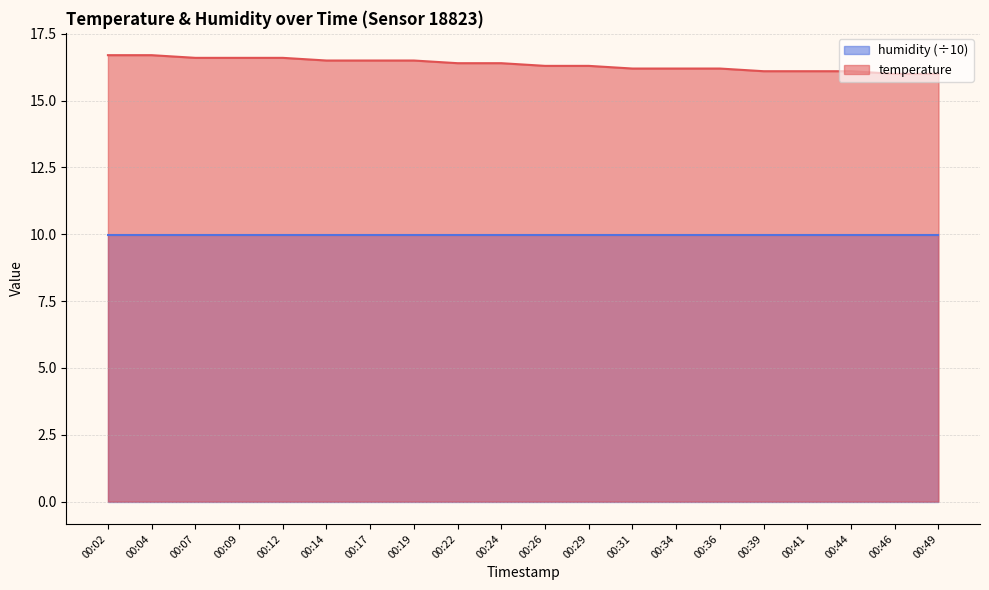

Rank the categories by value from lowest to highest.

00:46, 00:49, 00:39, 00:41, 00:44, 00:31, 00:34, 00:36, 00:26, 00:29, 00:22, 00:24, 00:14, 00:17, 00:19, 00:07, 00:09, 00:12, 00:02, 00:04